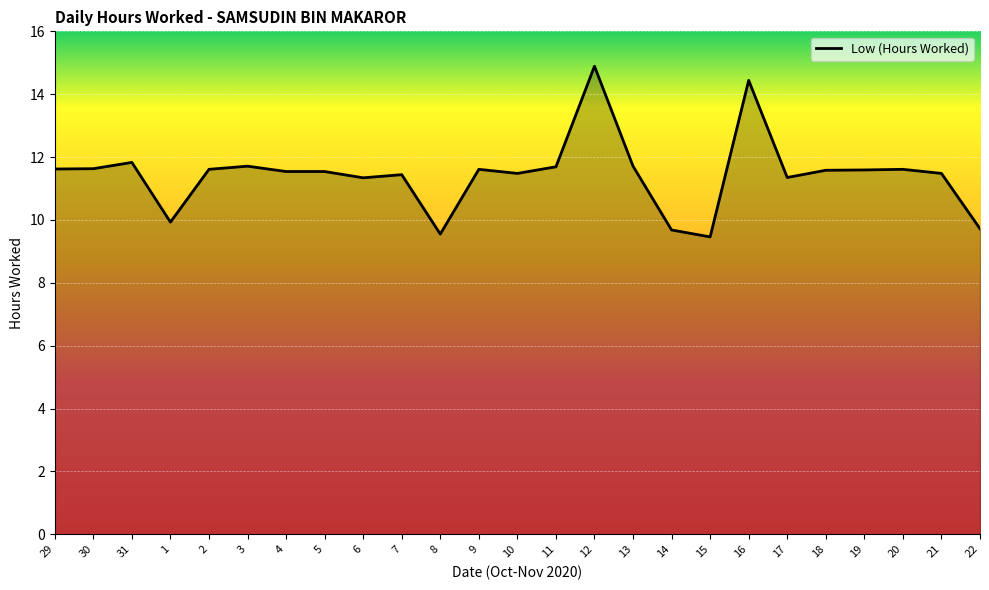

What position from the left is 19?

22